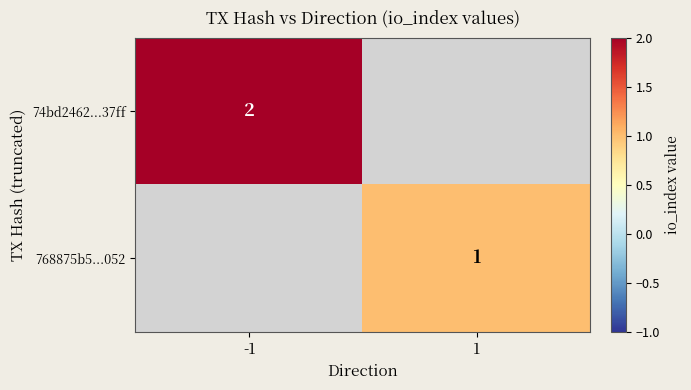

The value of 768875b5...052 at 1 is 1. True or false?

True